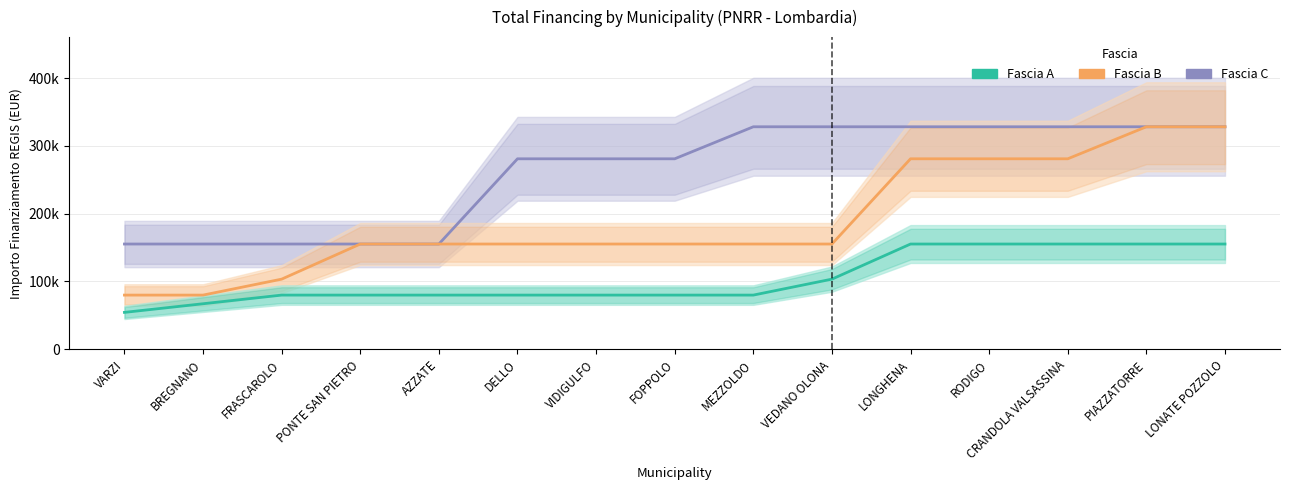

At which label does Fascia B first exceed 155234?

LONGHENA